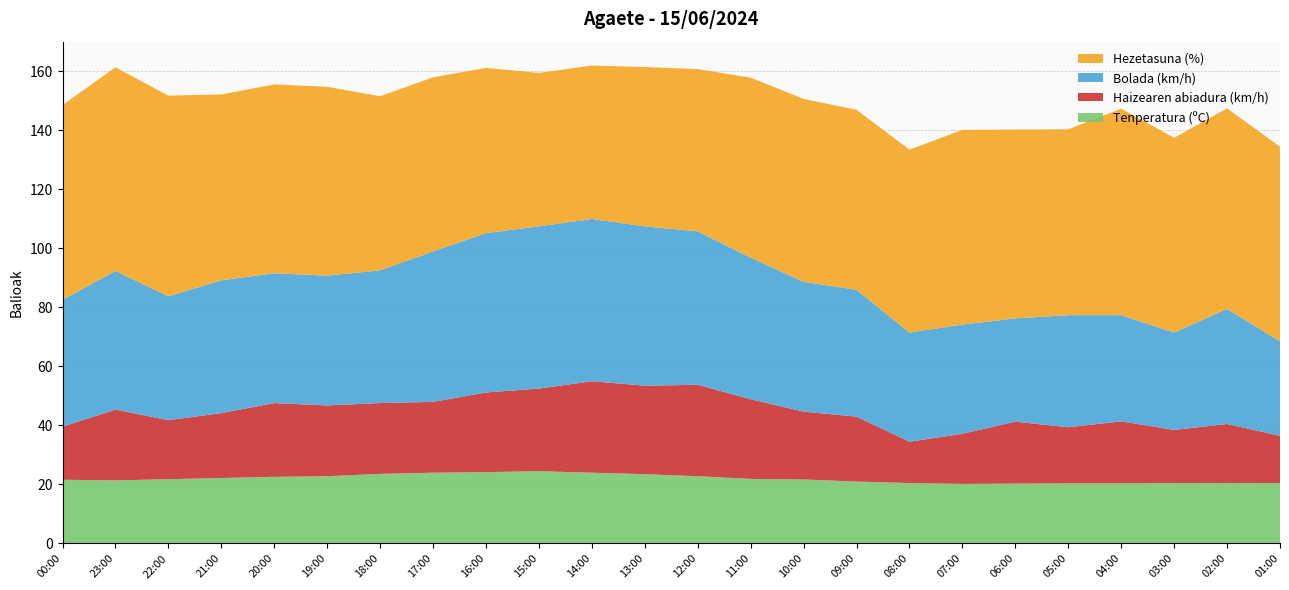

Reading right to left, extract all data points from this chart.

Tenperatura (ºC): 01:00=20.5	02:00=20.5	03:00=20.5	04:00=20.4	05:00=20.4	06:00=20.3	07:00=20.2	08:00=20.5	09:00=21.0	10:00=21.7	11:00=21.9	12:00=22.8	13:00=23.5	14:00=24.0	15:00=24.5	16:00=24.2	17:00=24.0	18:00=23.6	19:00=22.8	20:00=22.6	21:00=22.2	22:00=21.8	23:00=21.4	00:00=21.6
Haizearen abiadura (km/h): 01:00=16.0	02:00=20.0	03:00=18.0	04:00=21.0	05:00=19.0	06:00=21.0	07:00=17.0	08:00=14.0	09:00=22.0	10:00=23.0	11:00=27.0	12:00=31.0	13:00=30.0	14:00=31.0	15:00=28.0	16:00=27.0	17:00=24.0	18:00=24.0	19:00=24.0	20:00=25.0	21:00=22.0	22:00=20.0	23:00=24.0	00:00=18.0
Bolada (km/h): 01:00=32.0	02:00=39.0	03:00=33.0	04:00=36.0	05:00=38.0	06:00=35.0	07:00=37.0	08:00=37.0	09:00=43.0	10:00=44.0	11:00=48.0	12:00=52.0	13:00=54.0	14:00=55.0	15:00=55.0	16:00=54.0	17:00=51.0	18:00=45.0	19:00=44.0	20:00=44.0	21:00=45.0	22:00=42.0	23:00=47.0	00:00=43.0
Hezetasuna (%): 01:00=66.0	02:00=68.0	03:00=66.0	04:00=70.0	05:00=63.0	06:00=64.0	07:00=66.0	08:00=62.0	09:00=61.0	10:00=62.0	11:00=61.0	12:00=55.0	13:00=54.0	14:00=52.0	15:00=52.0	16:00=56.0	17:00=59.0	18:00=59.0	19:00=64.0	20:00=64.0	21:00=63.0	22:00=68.0	23:00=69.0	00:00=66.0